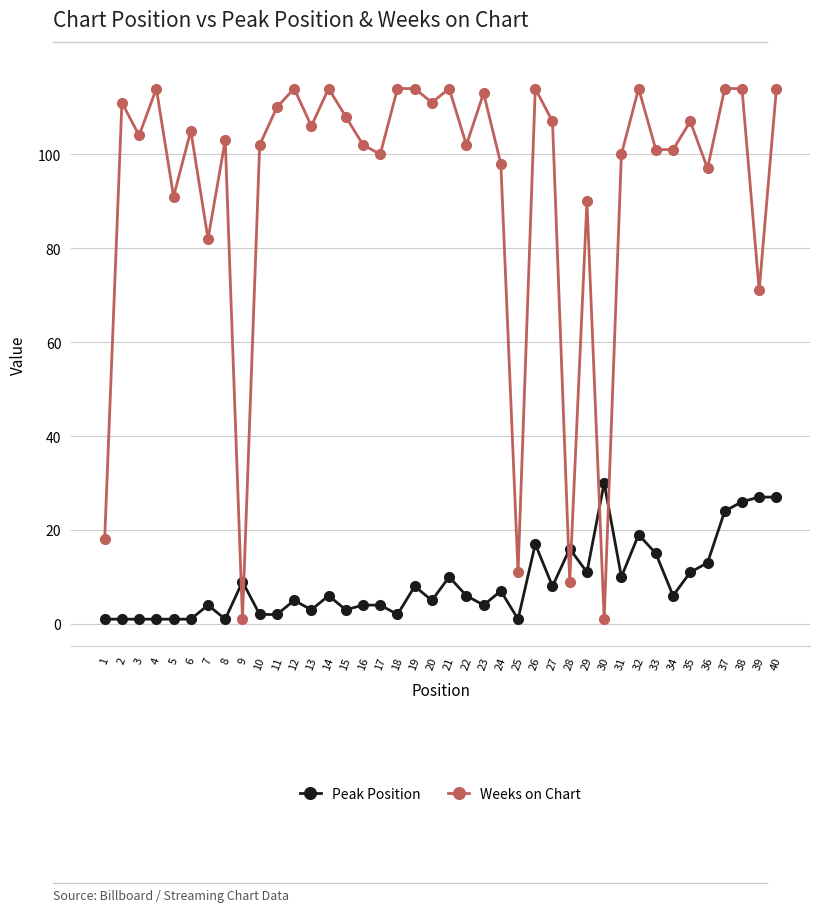

Which series has the largest total across all categories?

Weeks on Chart